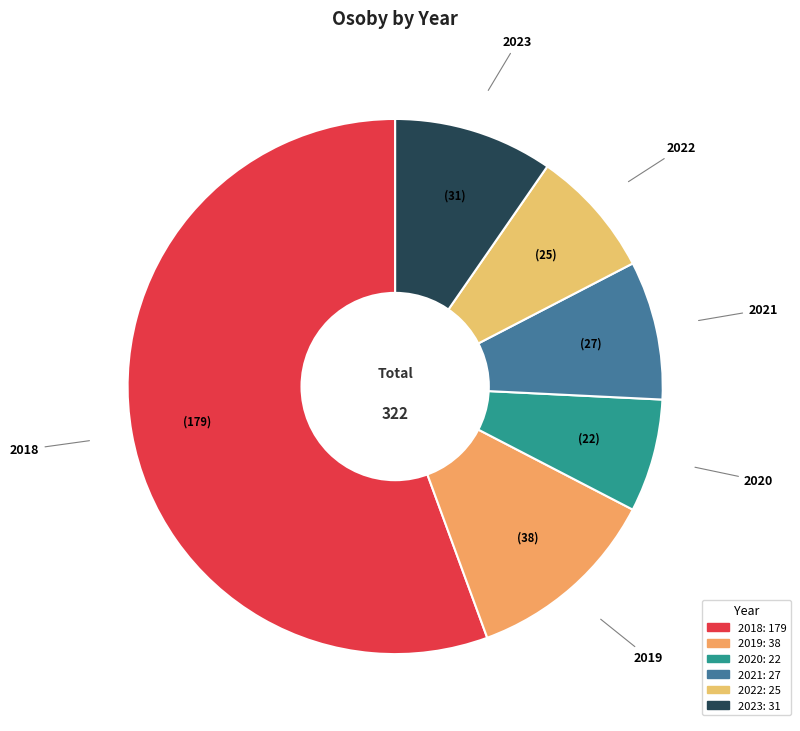

How many segments does this pie chart have?

6